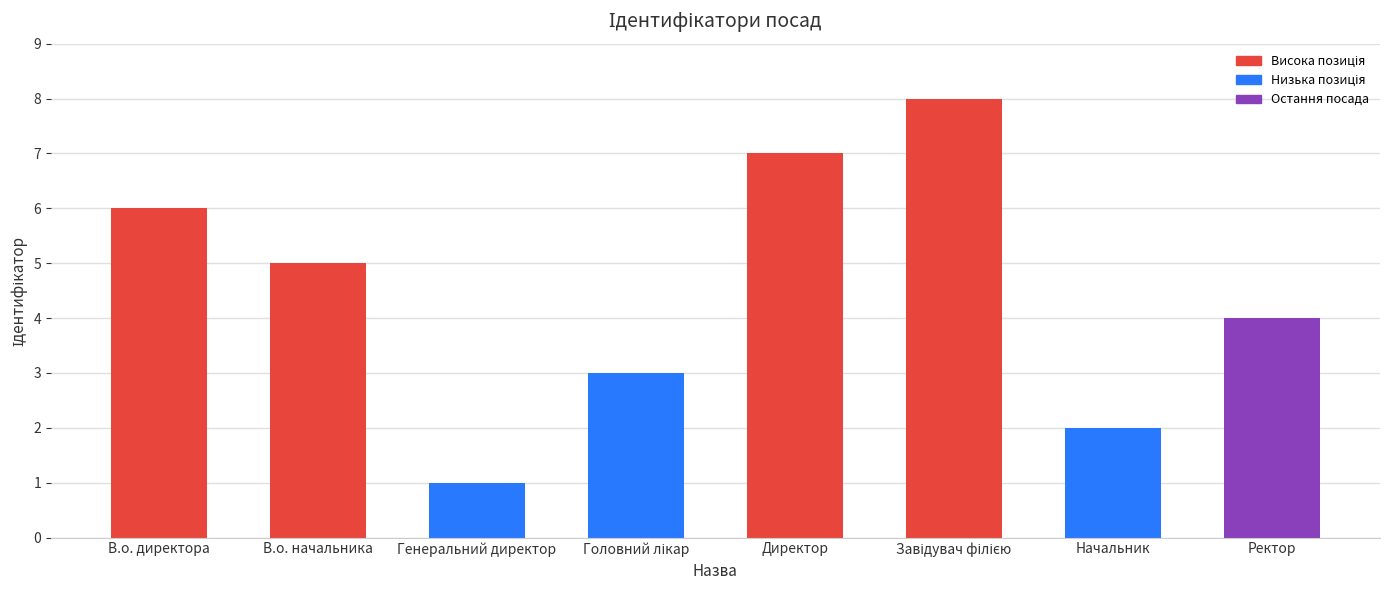

Read the value at В.о. начальника.

5